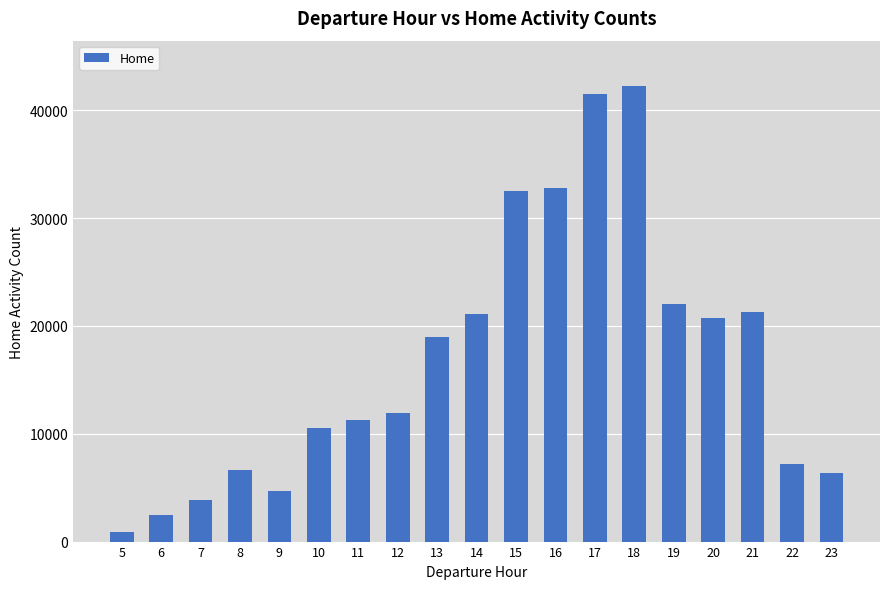

What is the difference between the maximum and second lowest values?

39803